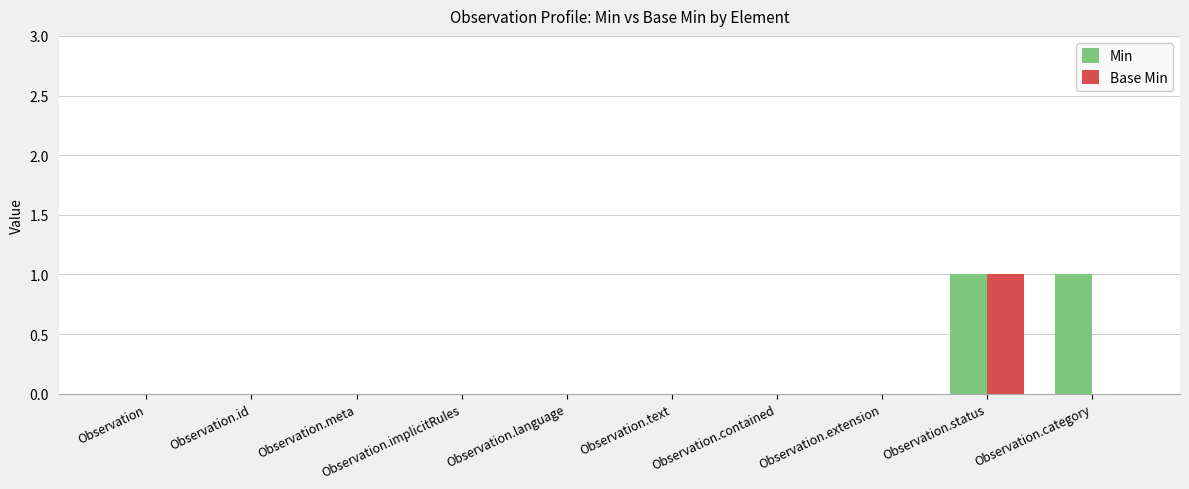

At which category is the sum across all series the highest?

Observation.status